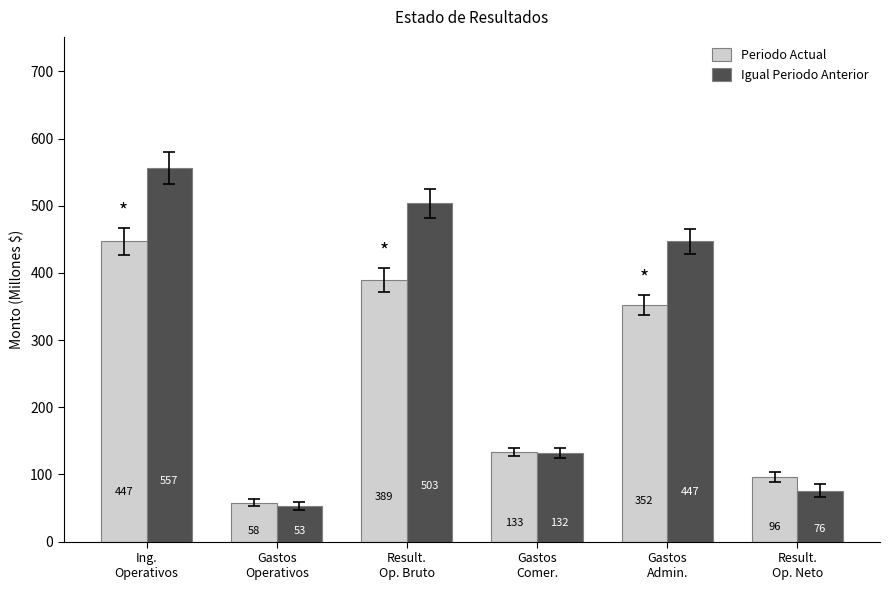

What is the label of the 4th bar from the left?

Gastos
Comer.